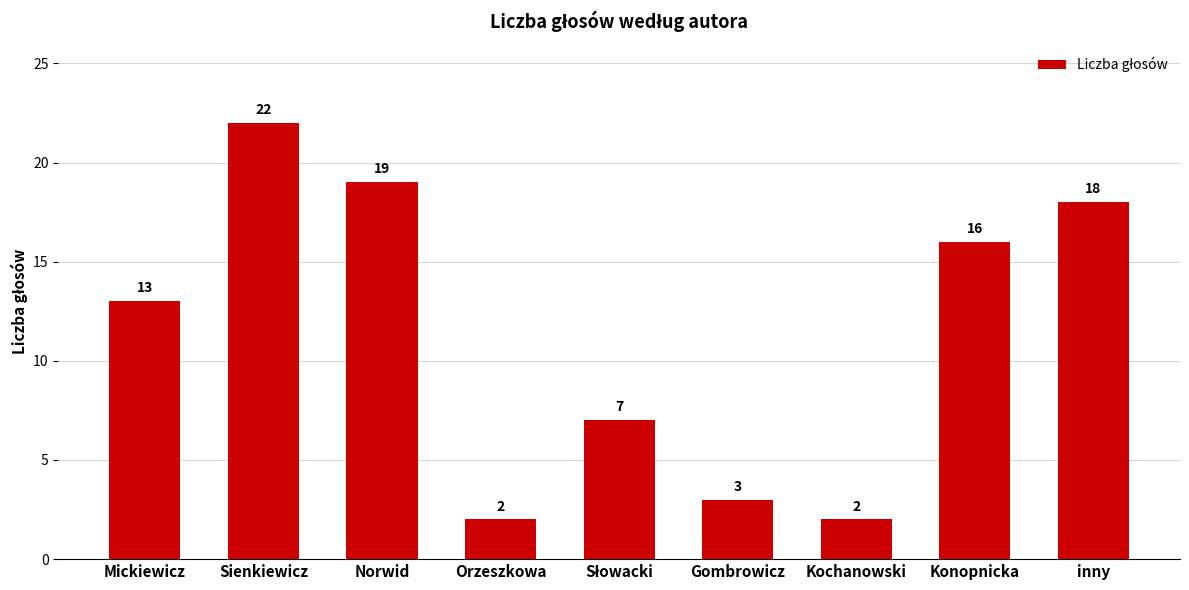

Are the bars grouped side by side (vs. stacked)?

No